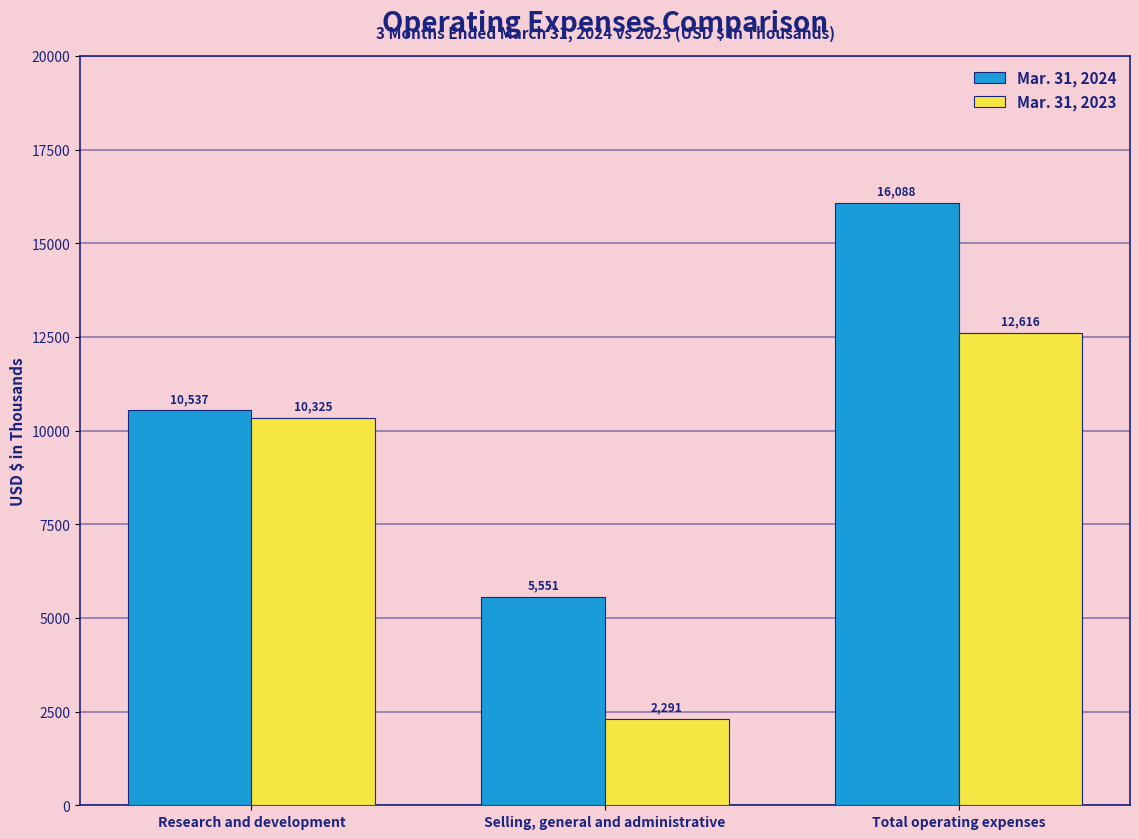

Reading left to right, transcribe all the data shown in this chart.

Mar. 31, 2024: Research and development=10537	Selling, general and administrative=5551	Total operating expenses=16088
Mar. 31, 2023: Research and development=10325	Selling, general and administrative=2291	Total operating expenses=12616